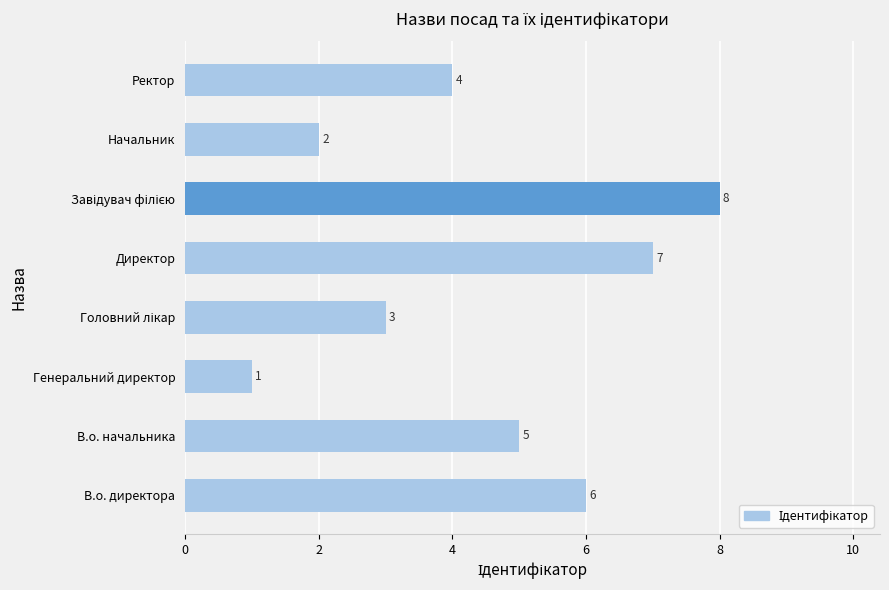

Does the chart contain stacked bars?

No